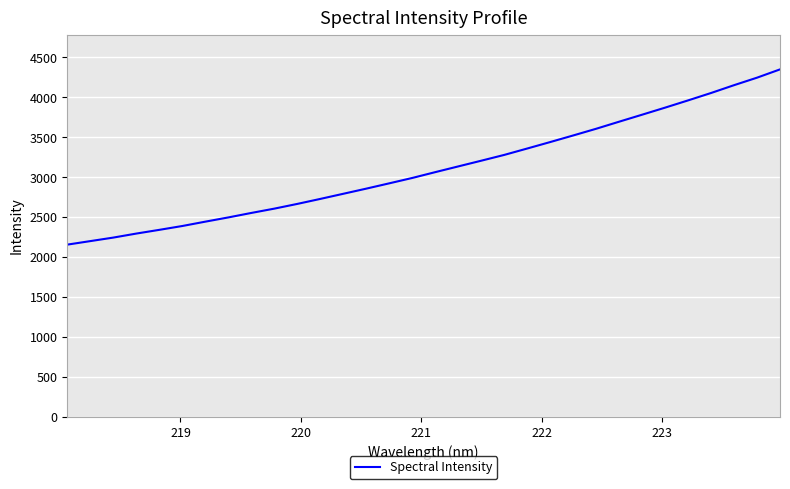

What is the greatest value displayed?

4350.2